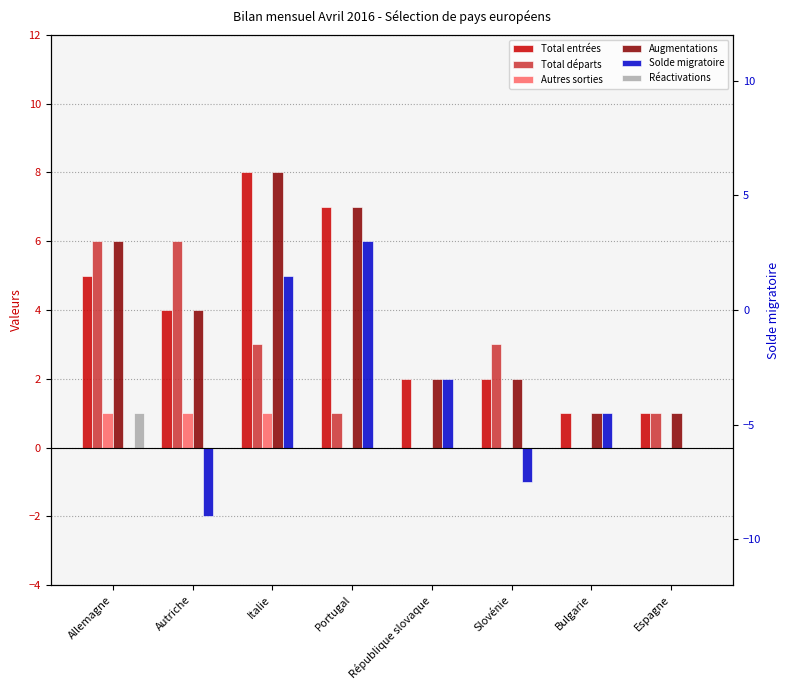

How many data points does each series have?

8